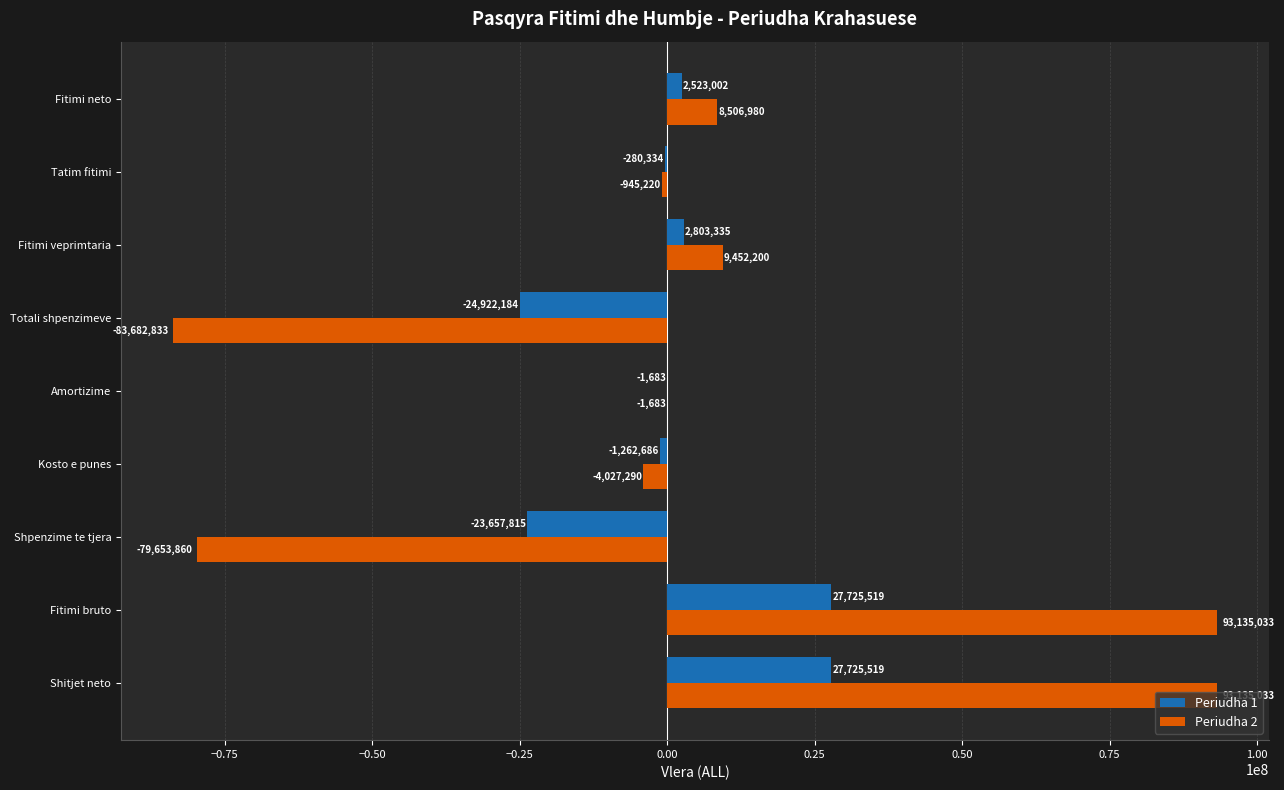

Which series has the largest total across all categories?

Periudha 2